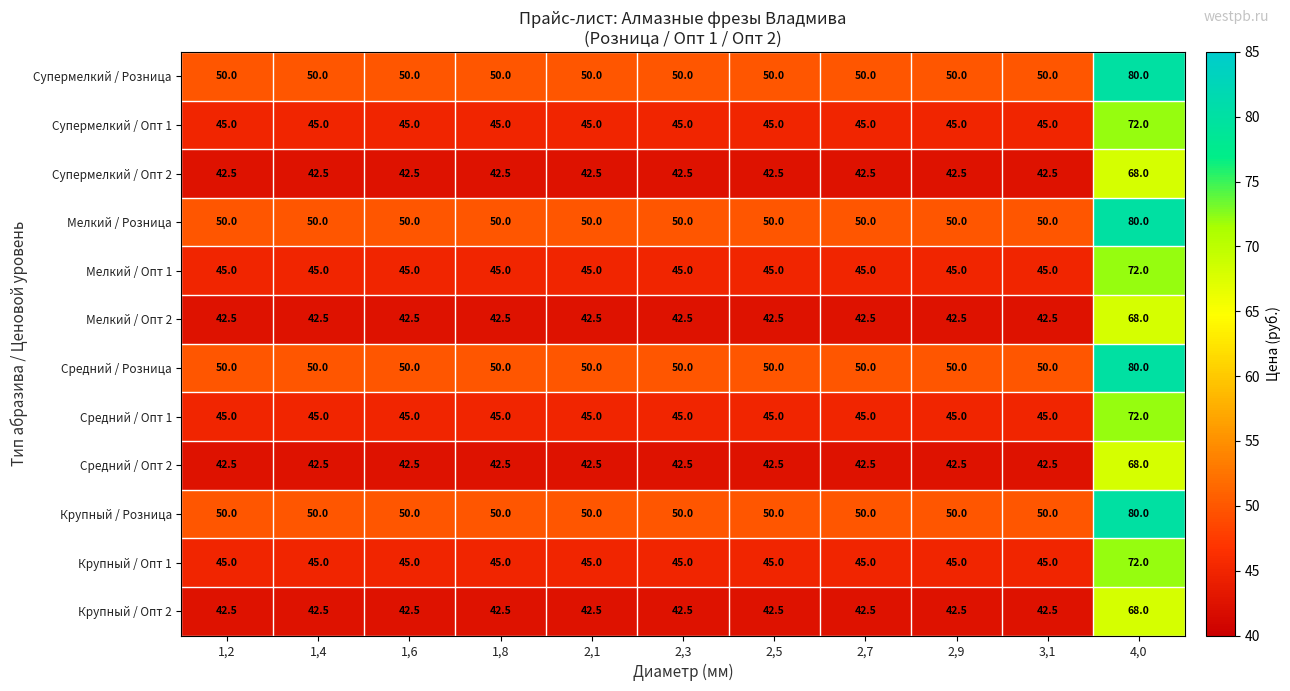

How many series are shown in this chart?

12